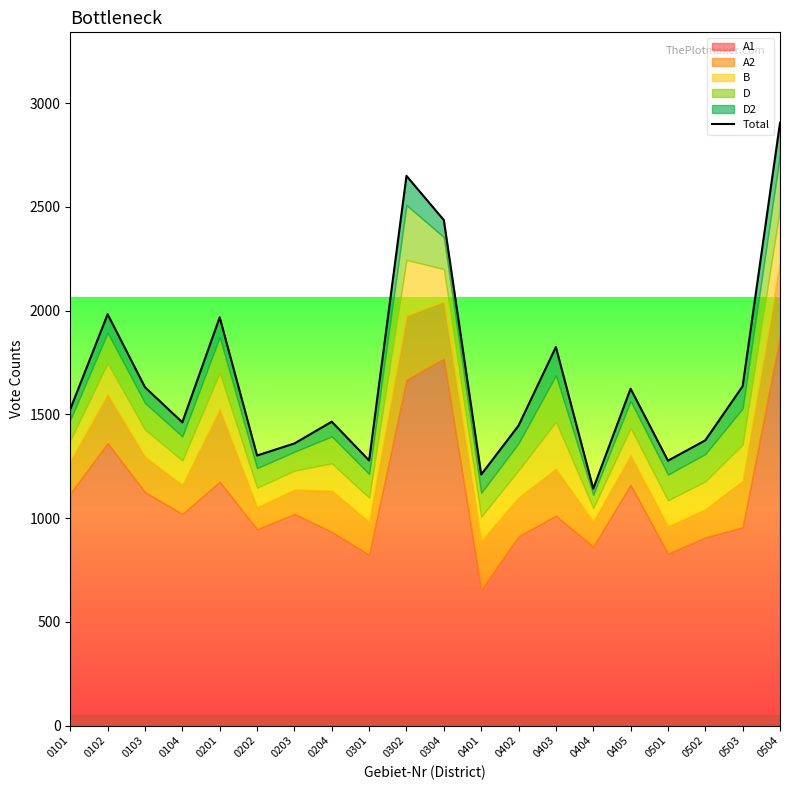

The value at 0504 is 2906. True or false?

True